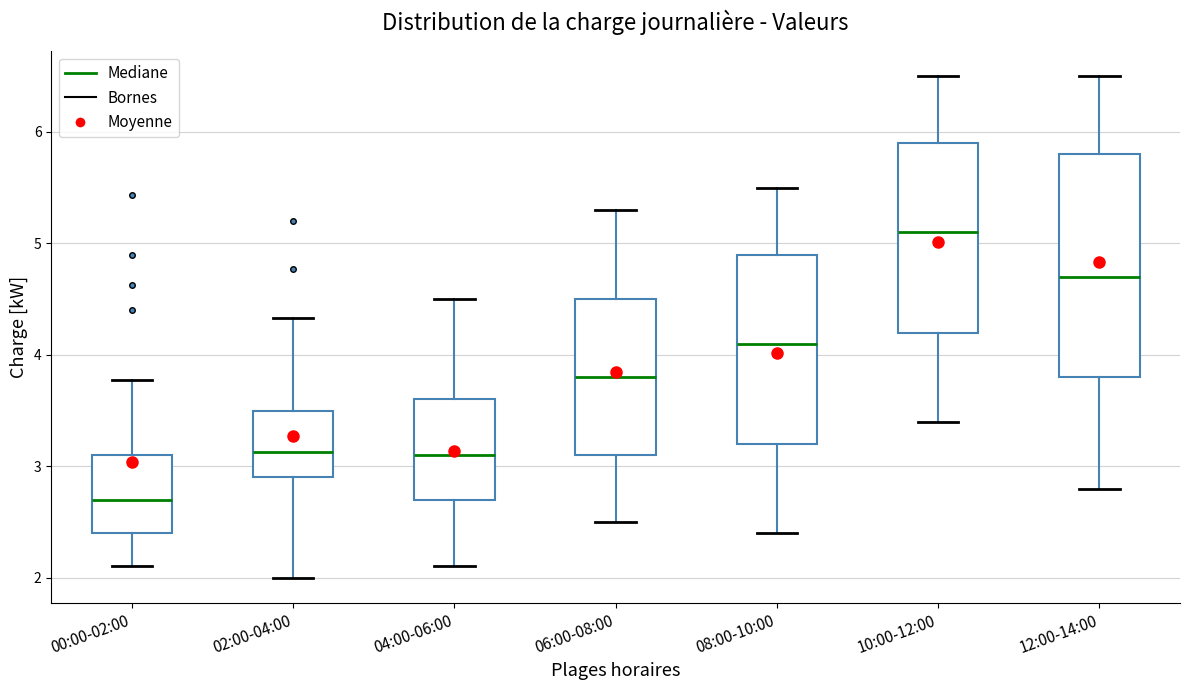

Reading left to right, transcribe this box plot: for each box, give where its median line is, the range the box spans, and where its two whiskers end, as read against the y-axis. The values are not printed on the chart, so give them approximately, as read against the axis.

00:00-02:00: median 2.7, box 2.4 to 3.1, whiskers 2.1 to 3.8
02:00-04:00: median 3.1, box 2.9 to 3.5, whiskers 2.0 to 4.3
04:00-06:00: median 3.1, box 2.7 to 3.6, whiskers 2.1 to 4.5
06:00-08:00: median 3.8, box 3.1 to 4.5, whiskers 2.5 to 5.3
08:00-10:00: median 4.1, box 3.2 to 4.9, whiskers 2.4 to 5.5
10:00-12:00: median 5.1, box 4.2 to 5.9, whiskers 3.4 to 6.5
12:00-14:00: median 4.7, box 3.8 to 5.8, whiskers 2.8 to 6.5